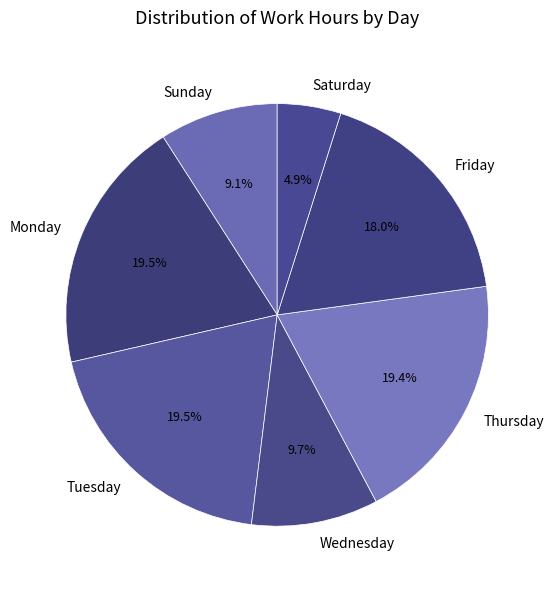

Is the sum of Monday and Tuesday greater than half?

No